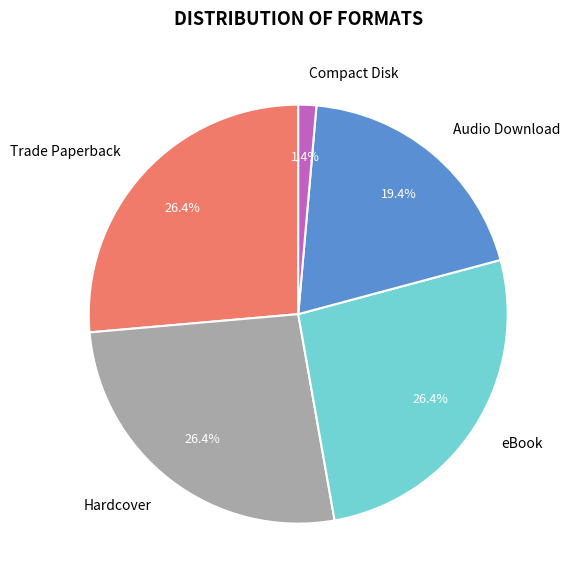

Count the number of slices in the pie.

5